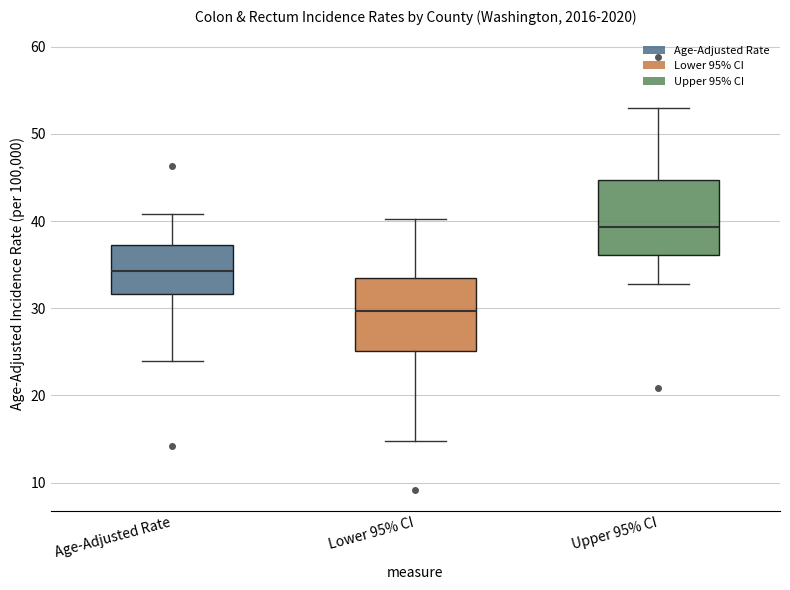

Where does the upper whisker of the box for Lower 95% CI end on the y-axis? The values are not printed on the chart, so give them approximately, as read against the axis.

40